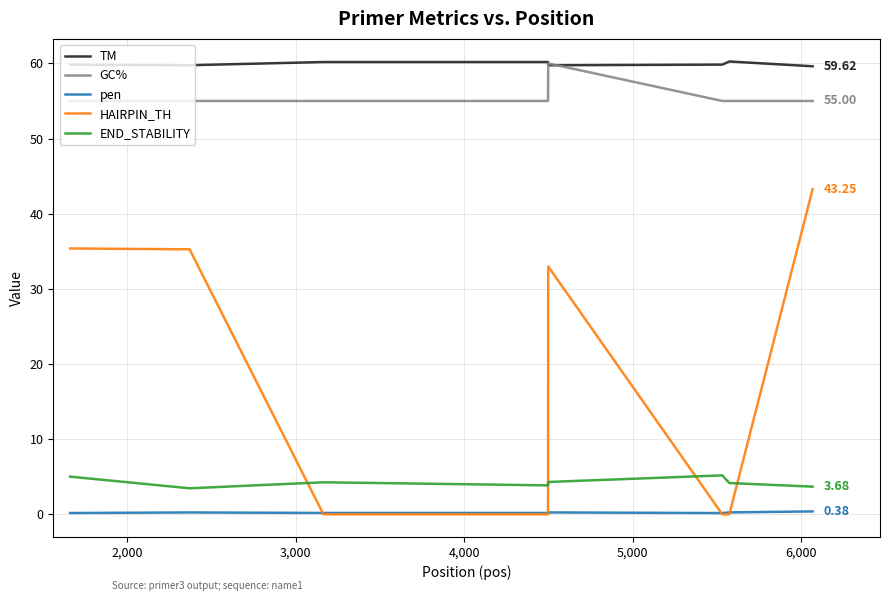

True or false: GC% and END_STABILITY intersect in this chart.

False